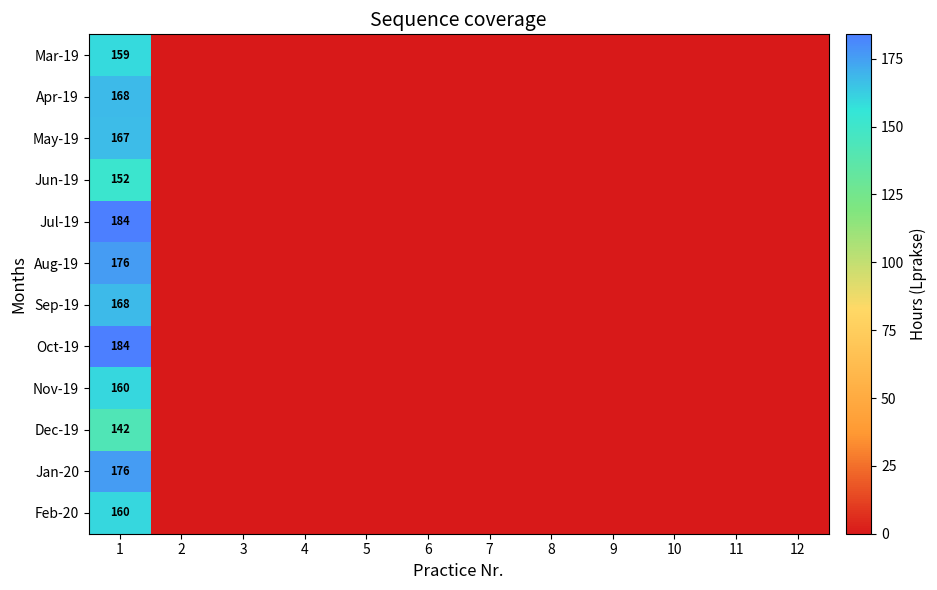

The Apr-19 series shows 94 at 1. True or false?

False